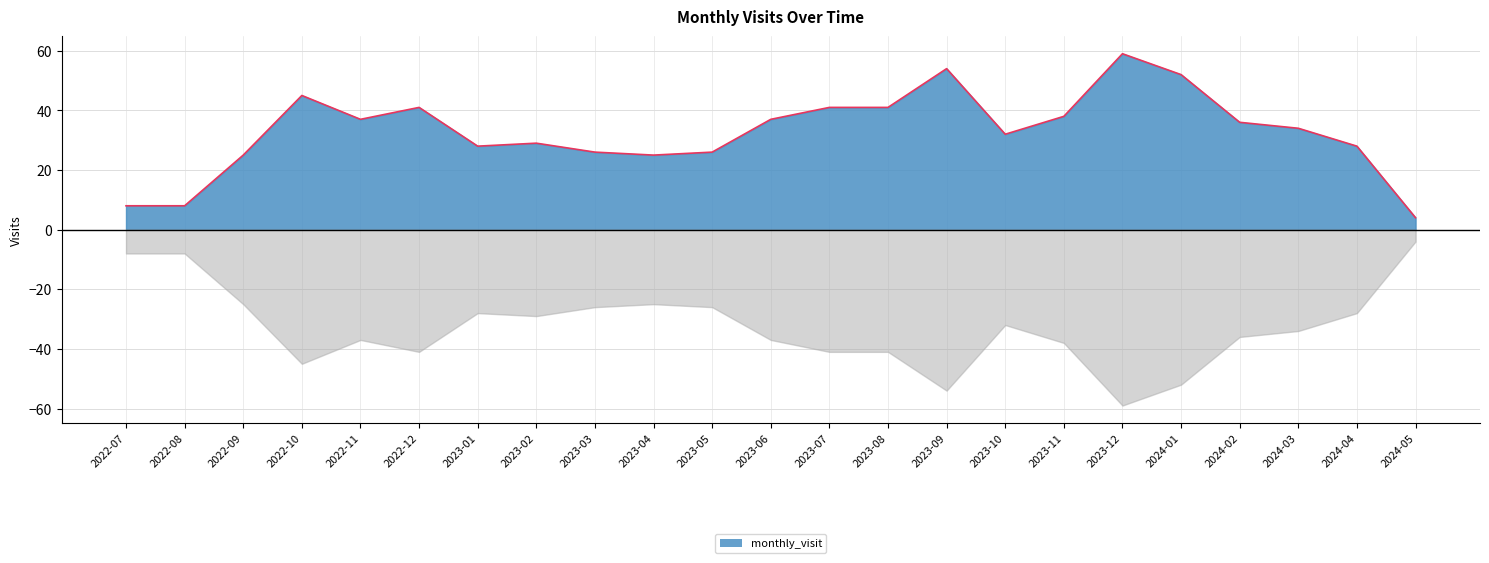

What is the change in value from 2023-07 to 2024-02?

-5